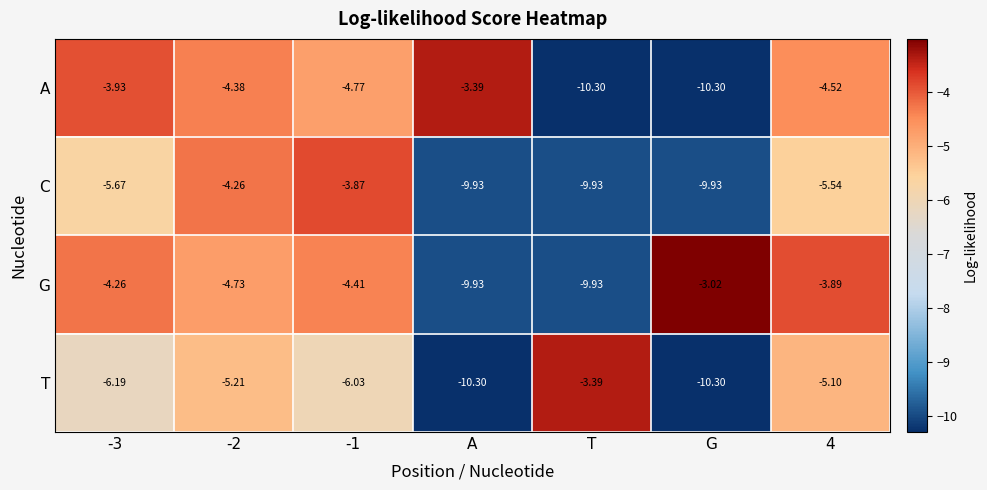

Rank the series by their average value, from lowest to highest.

C, T, A, G